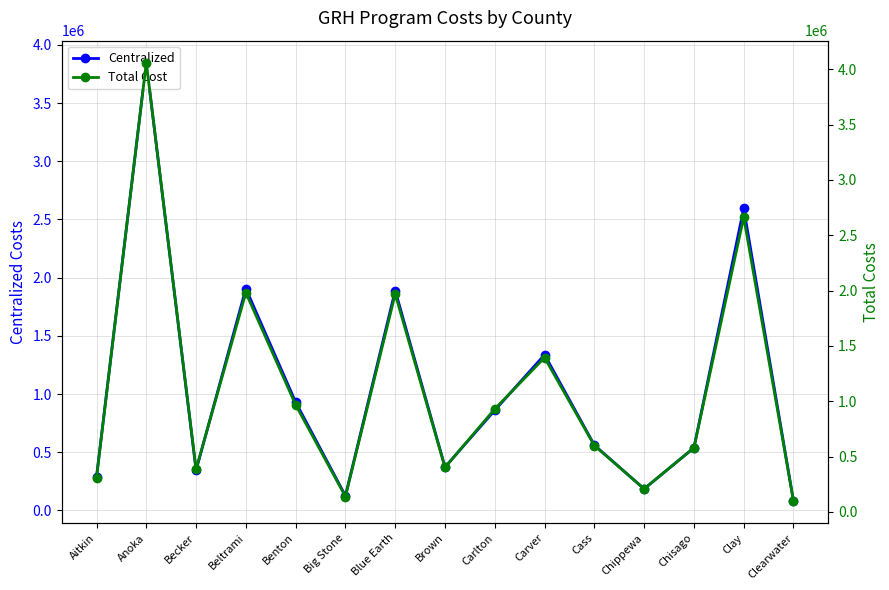

How many values in the Total Cost series are below 599418?

7